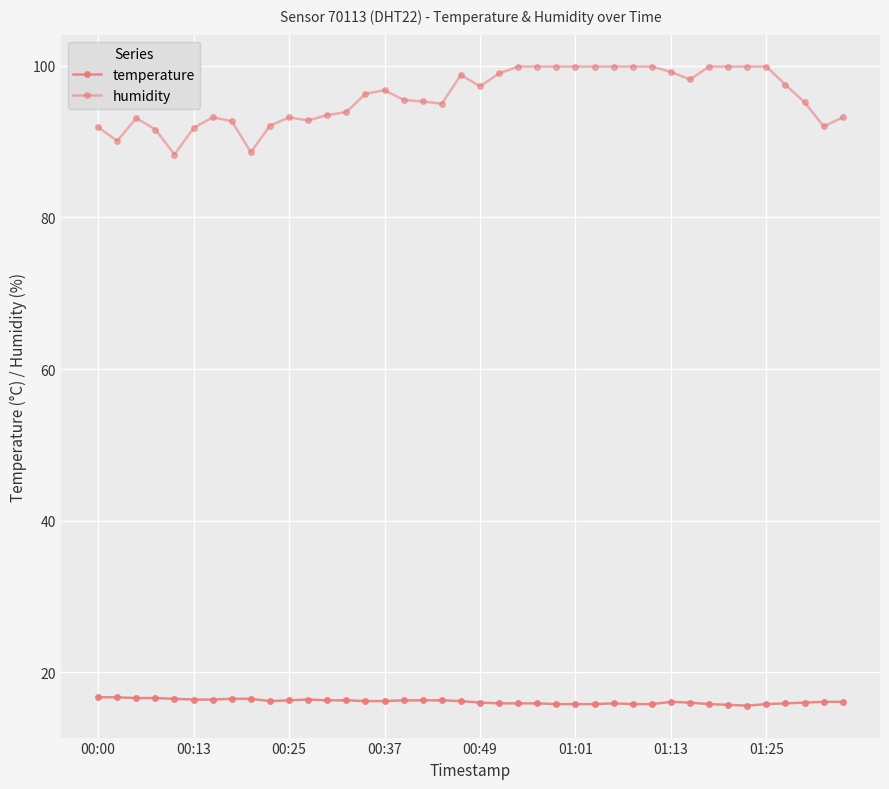

True or false: humidity and temperature cross at least once.

False